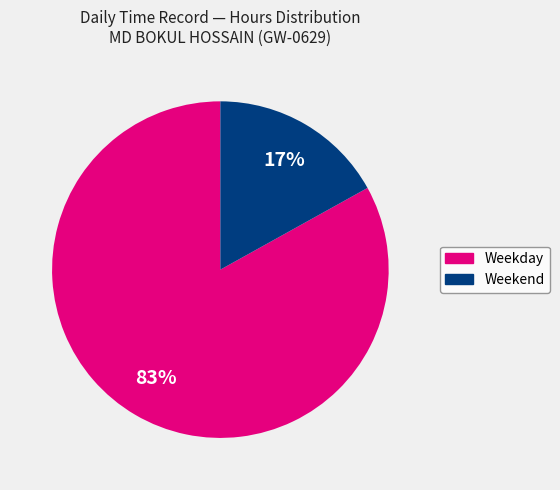

To the nearest percent, what is the average slice percentage?

50%